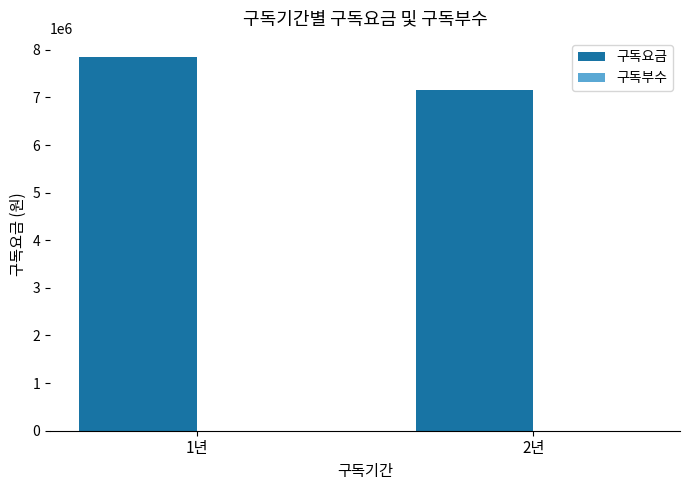

What is the sum of all 구독요금 values?

15005000